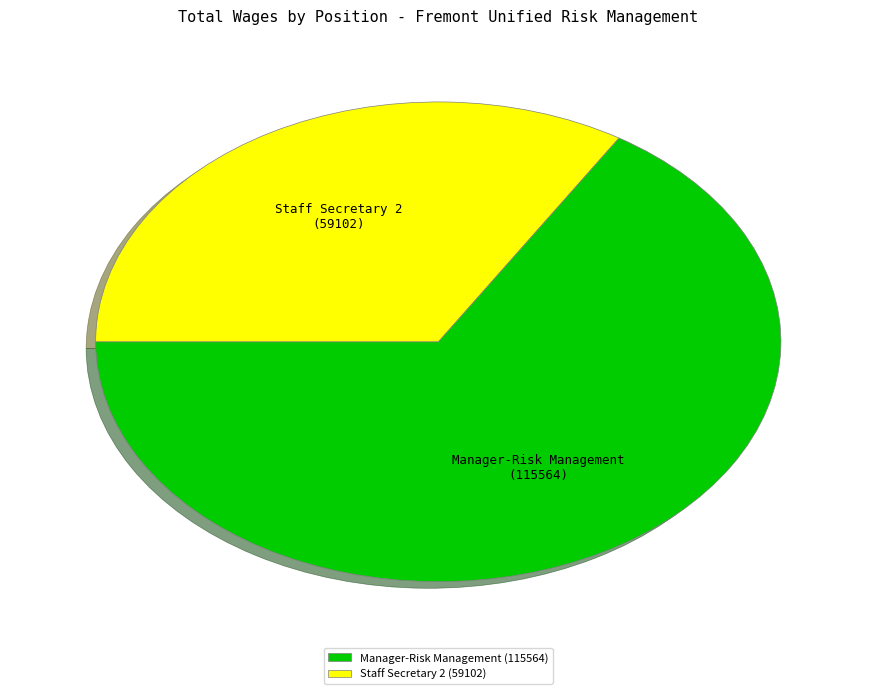

What is the largest slice in the pie chart?

Manager-Risk Management